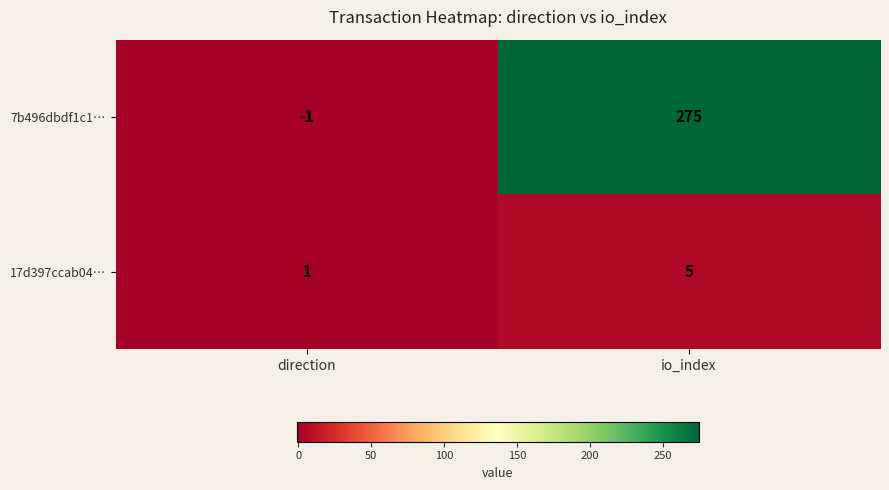

Reading left to right, transcribe all the data shown in this chart.

7b496dbdf1c1…: direction=-1	io_index=275
17d397ccab04…: direction=1	io_index=5